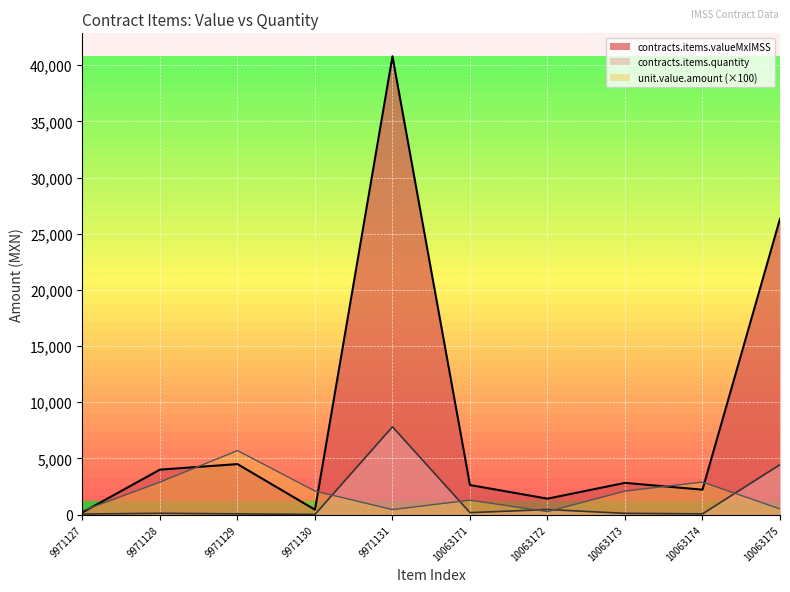

In awards.value.amount, how many points are higher than both neighbors (excluding endpoints)?

3